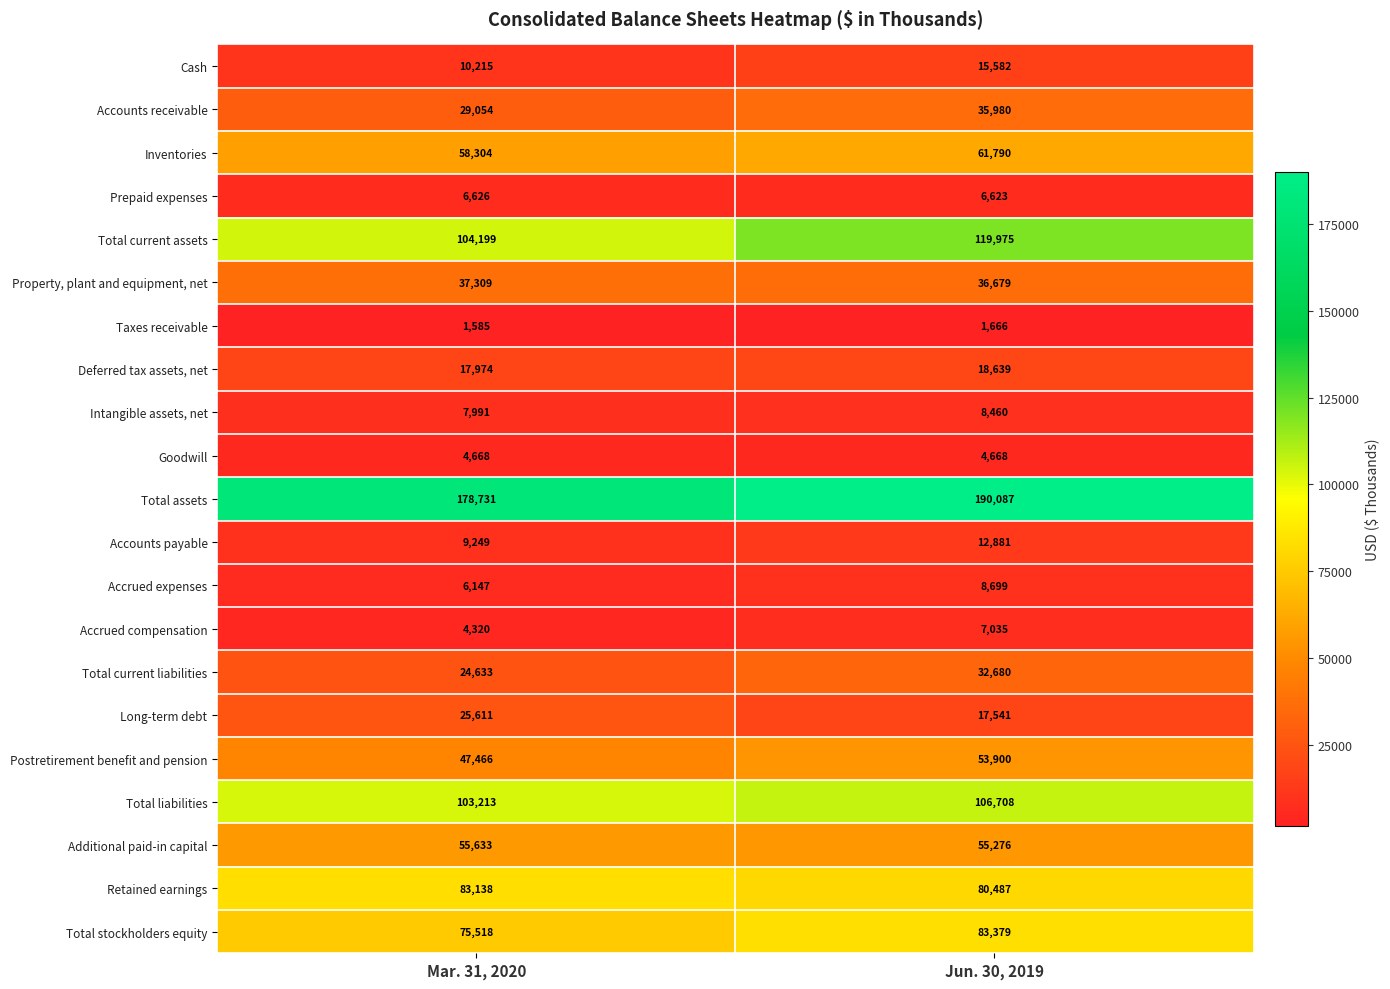

What is the minimum value for Deferred tax assets, net?

17974